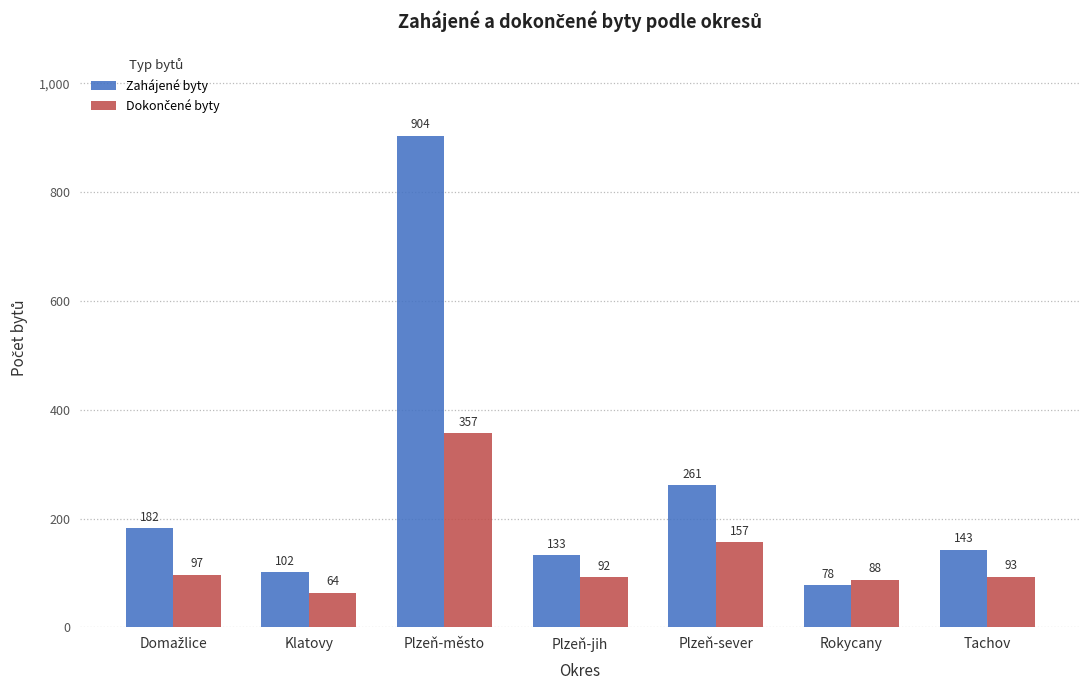

What is the sum of all Zahájené byty values?

1803